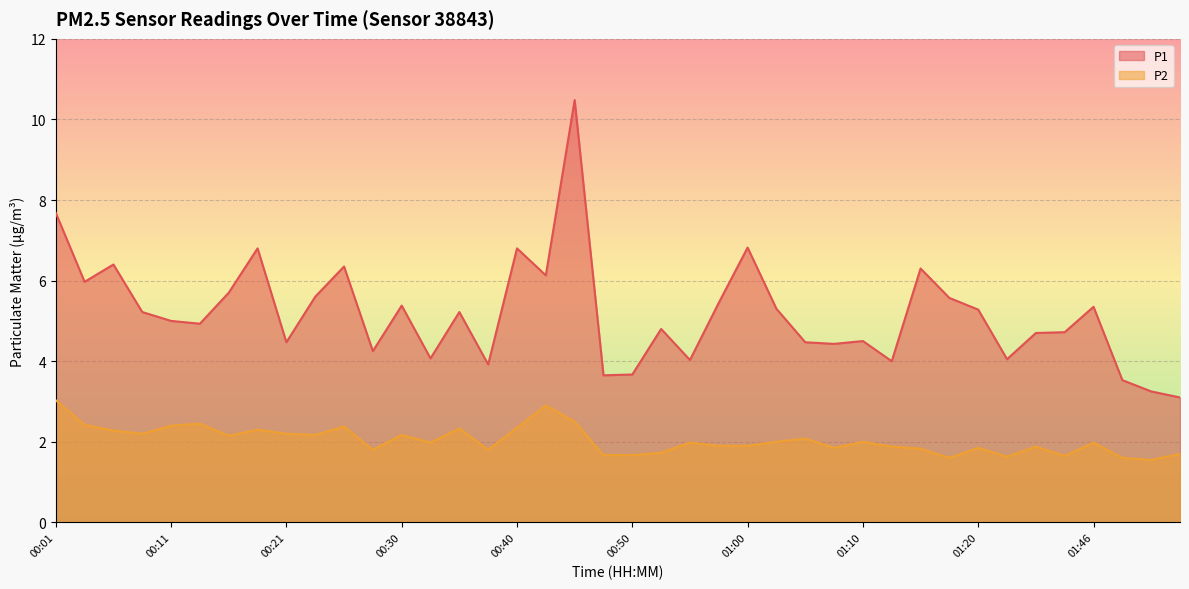

What is the greatest value displayed?

10.5